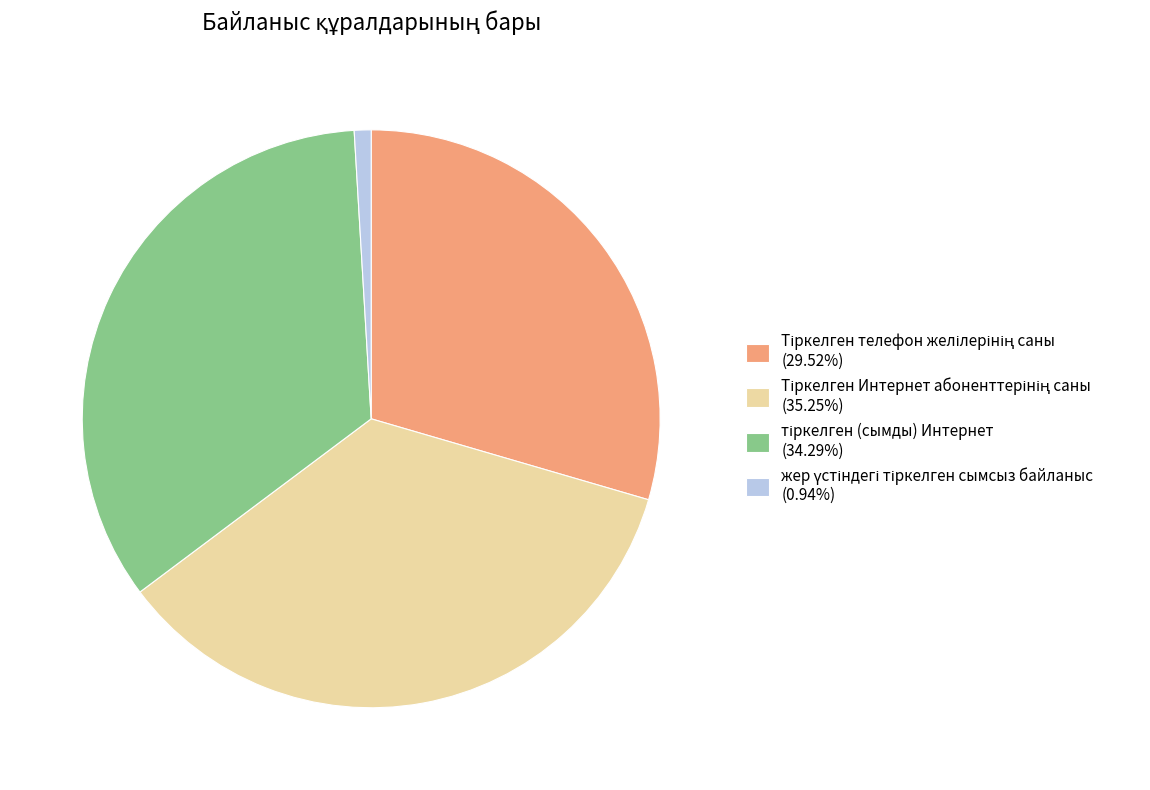

Does any single category account for the majority?

No